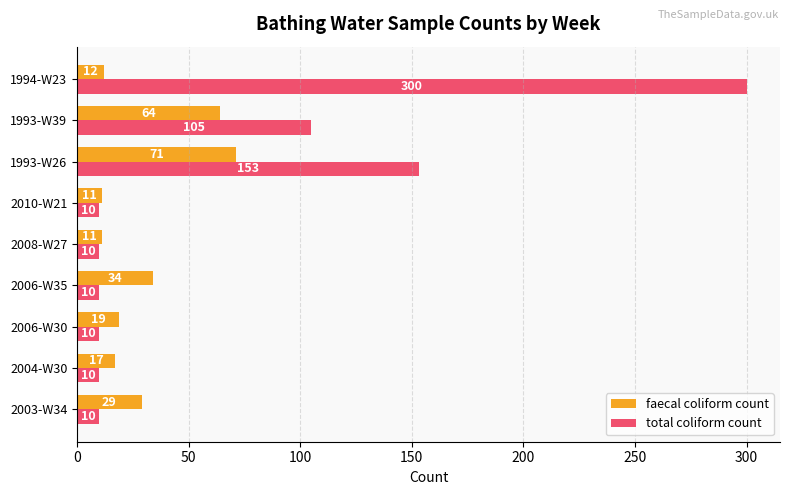

Where is faecal coliform count nearest to the value 41?

2006-W35